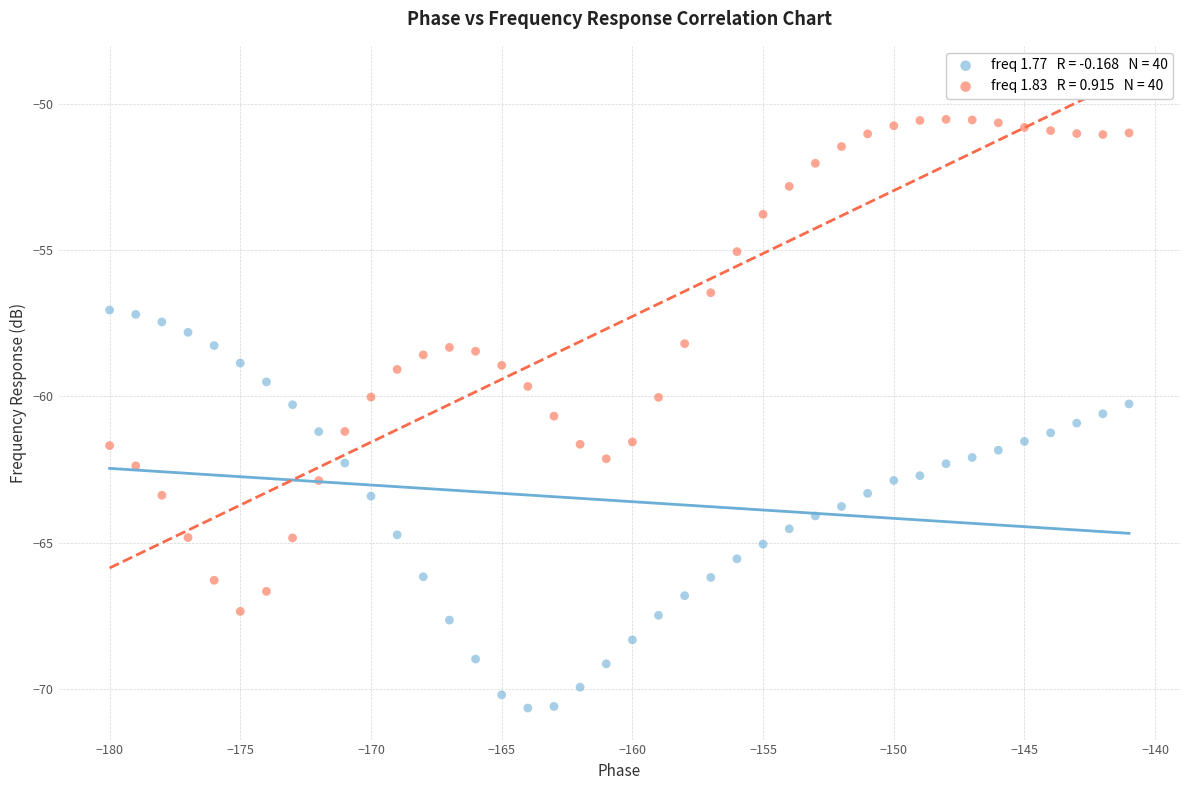

Across all data points, what is the range of Y values (max minus min)?

20.1